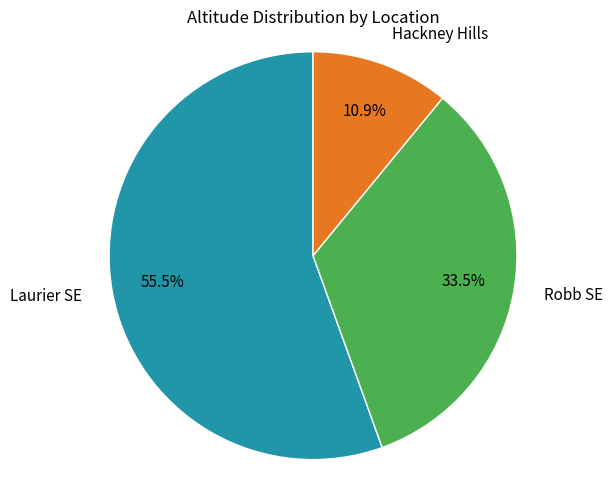

To the nearest percent, what is the average slice percentage?

33%